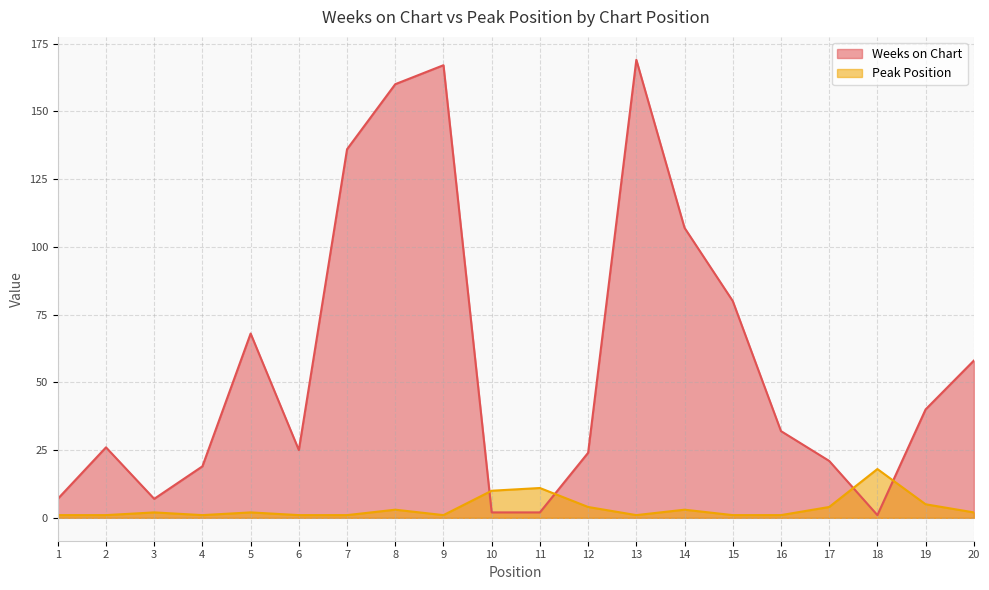

Between which two adjacent categories do Peak Position and Weeks on Chart first intersect?

9 and 10